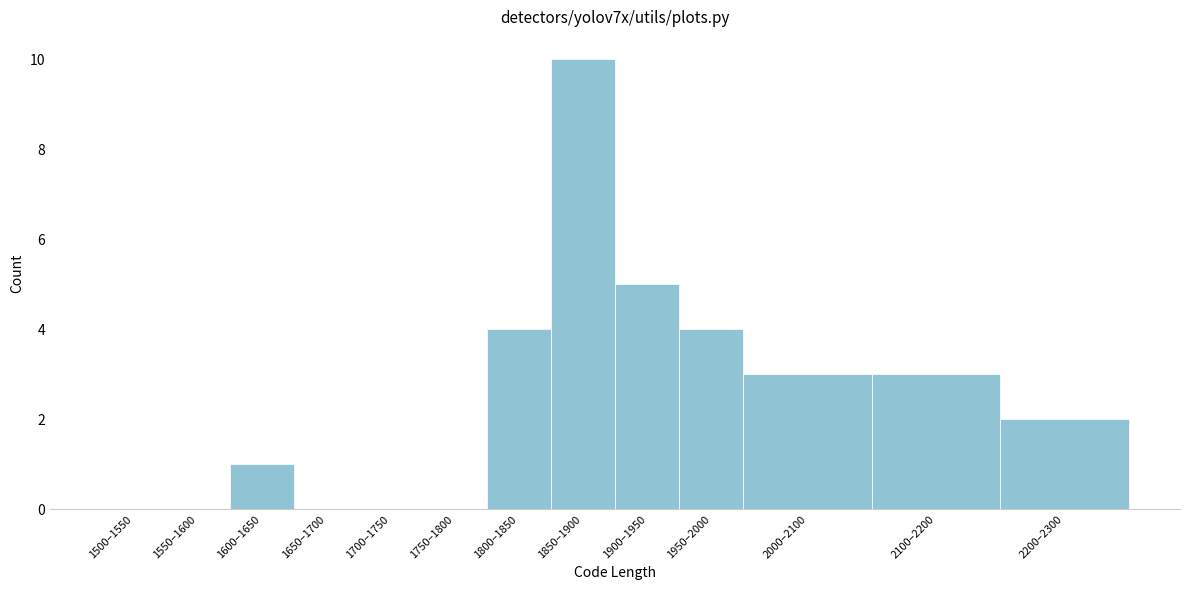

Reading left to right, extract all data points from this chart.

1500–1550=0	1550–1600=0	1600–1650=1	1650–1700=0	1700–1750=0	1750–1800=0	1800–1850=4	1850–1900=10	1900–1950=5	1950–2000=4	2000–2100=3	2100–2200=3	2200–2300=2